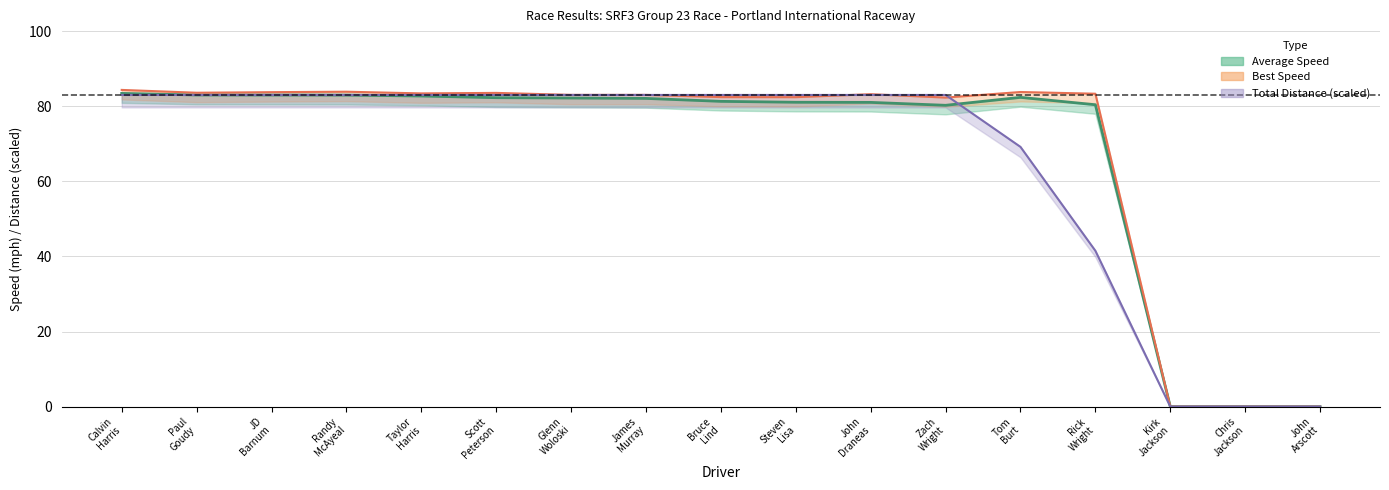

Where is Average Speed (line) nearest to the value 41?

Zach
Wright